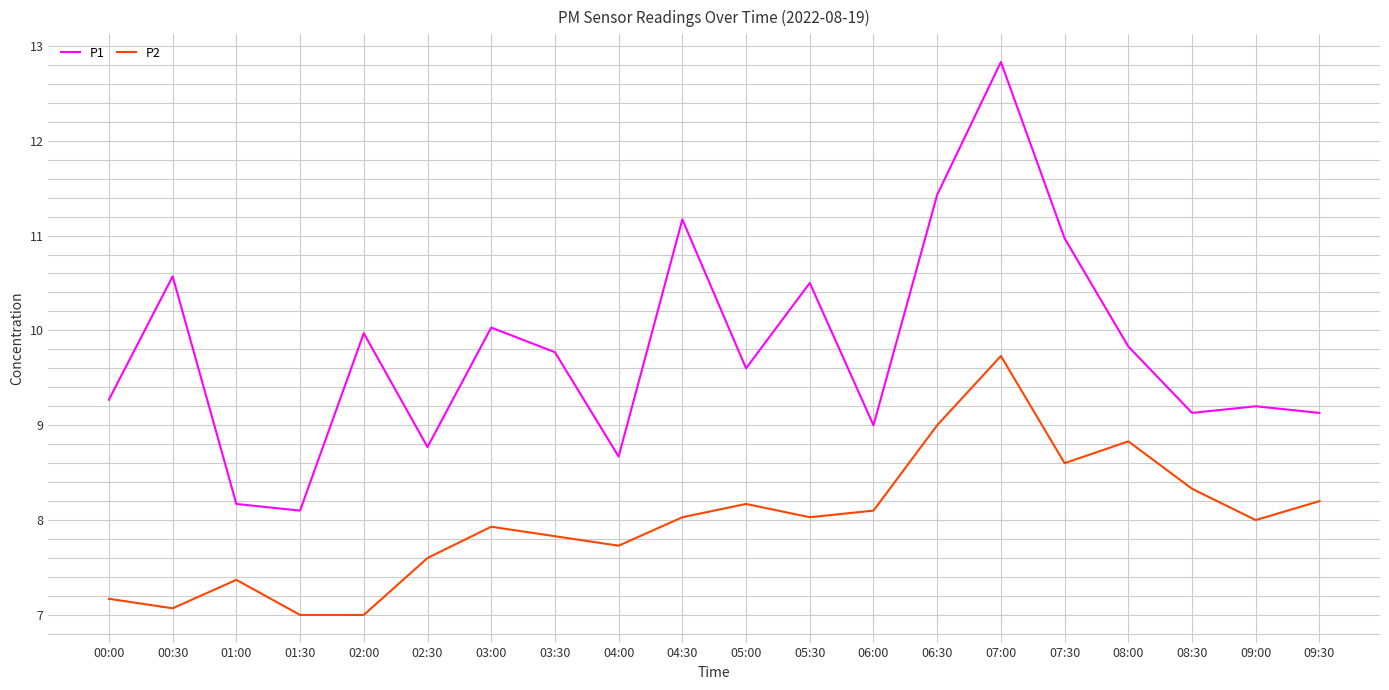

Is this an area chart (filled region under the line)?

No